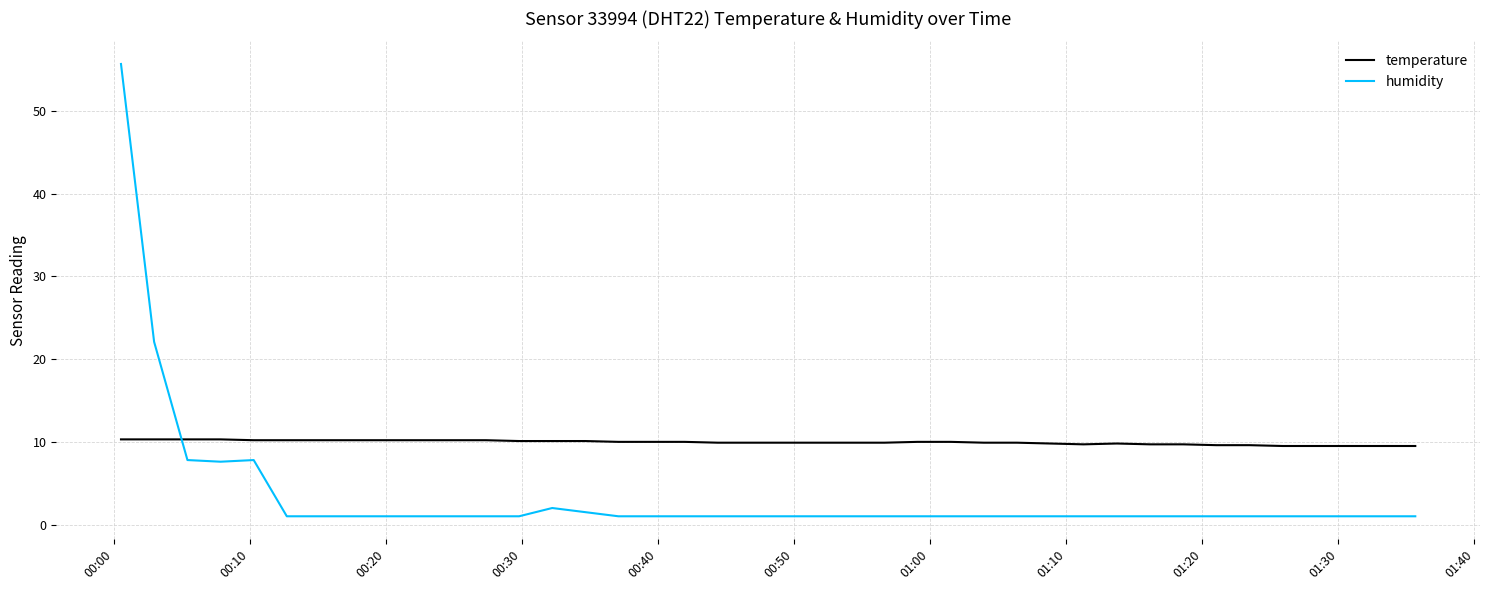

Rank the series by their average value, from lowest to highest.

humidity, temperature